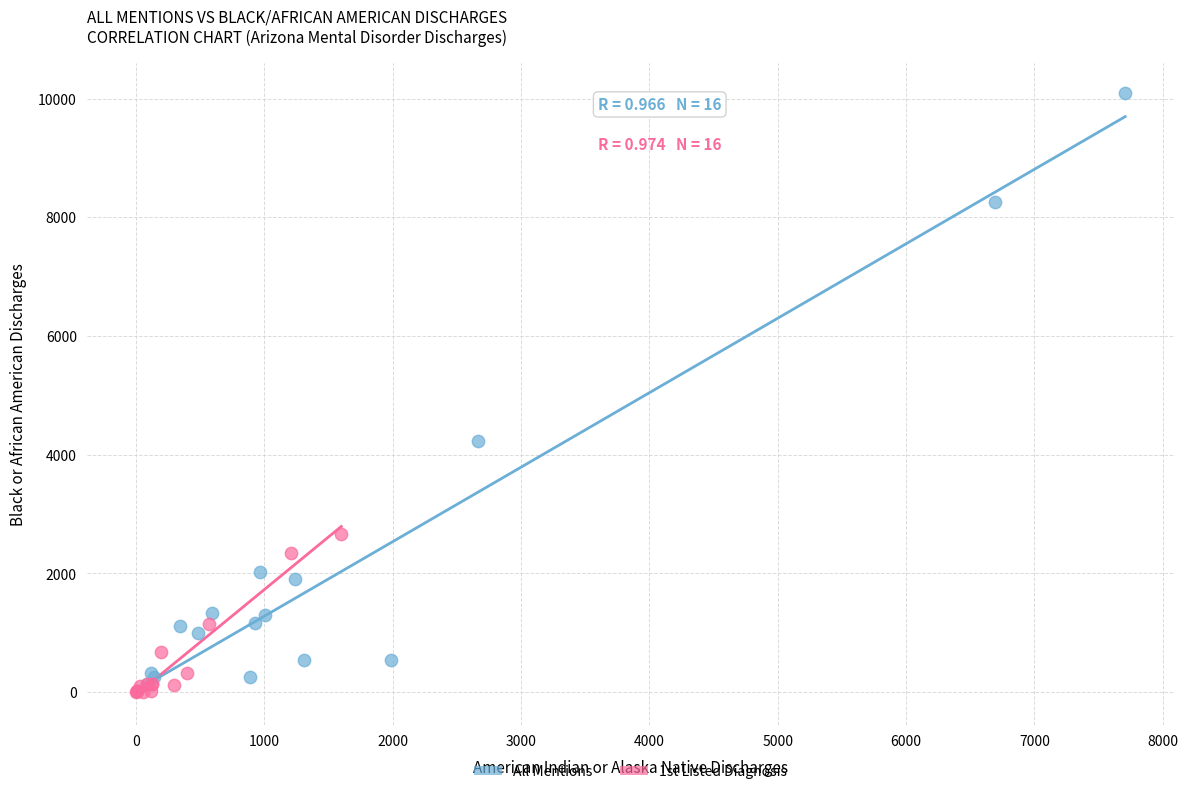

Which series reaches the minimum Y coordinate?

1st Listed Diagnosis